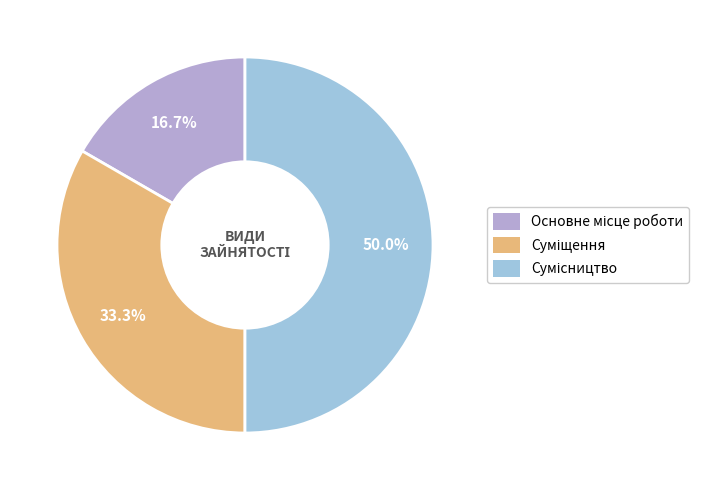

Rank the categories by value from highest to lowest.

Сумісництво, Суміщення, Основне місце роботи